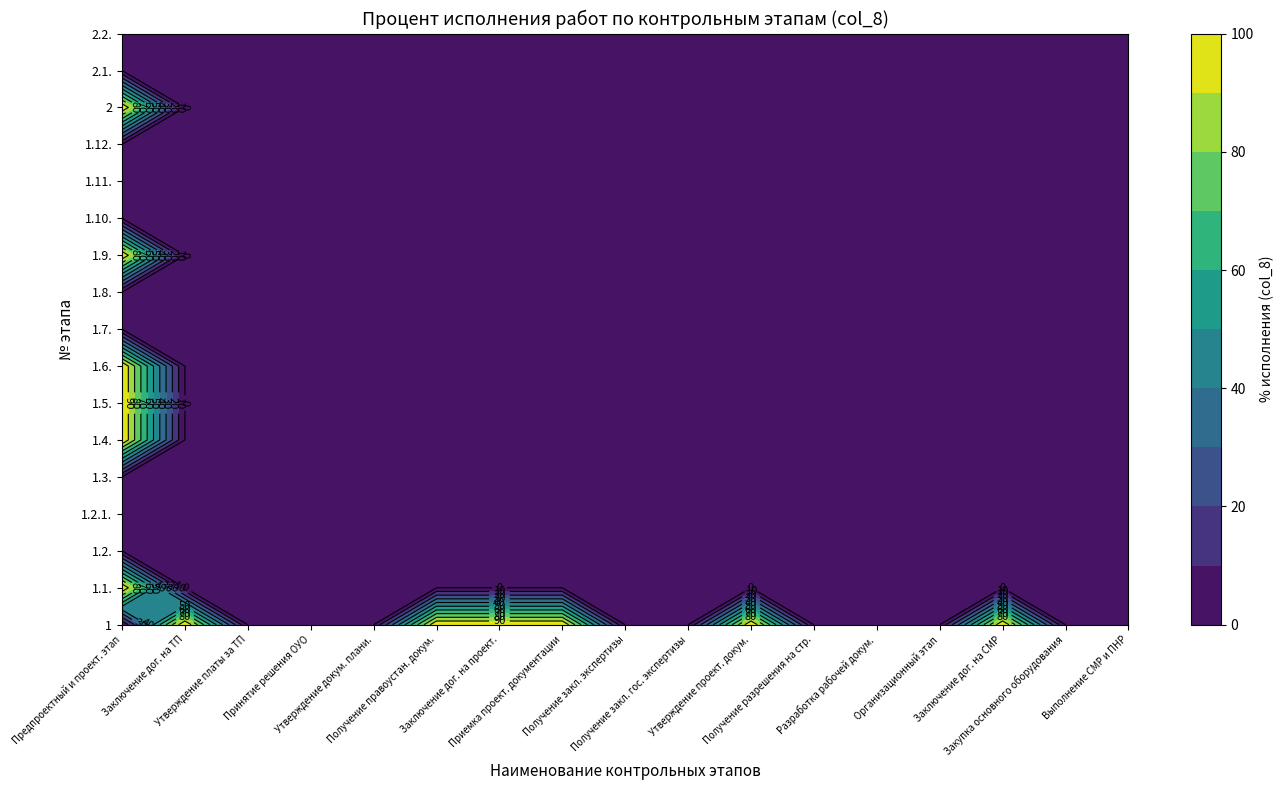

The 2 series shows 0 at 13. True or false?

True